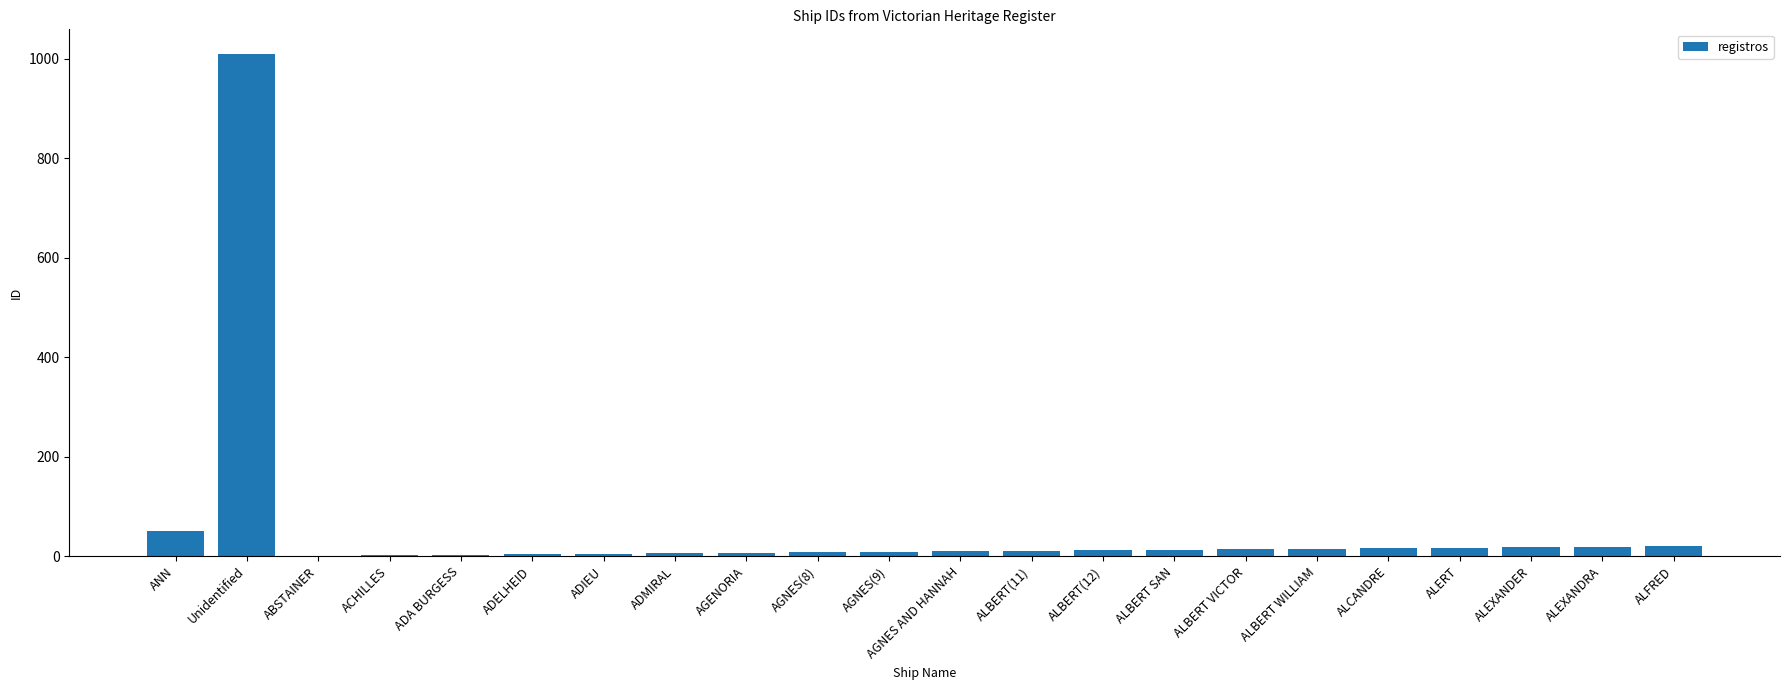

What is the change in value from ALEXANDER to ALFRED?

+2